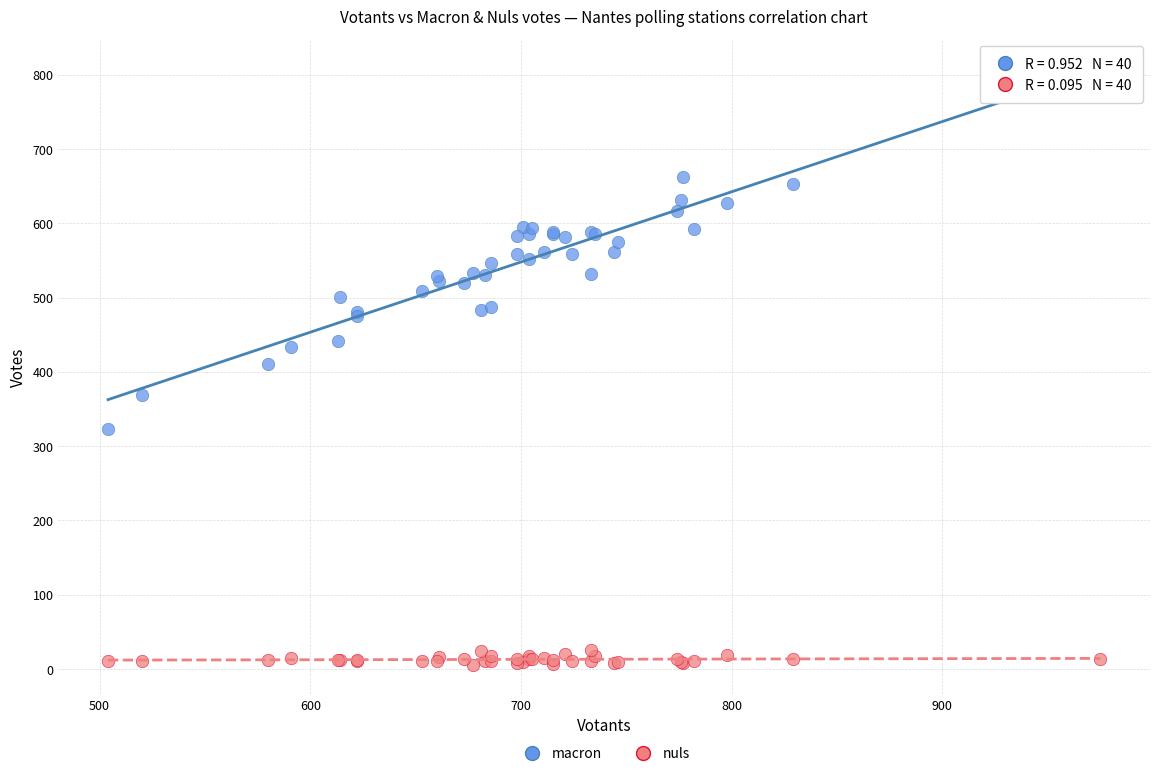

What are all the series names shown in the legend?

macron, nuls